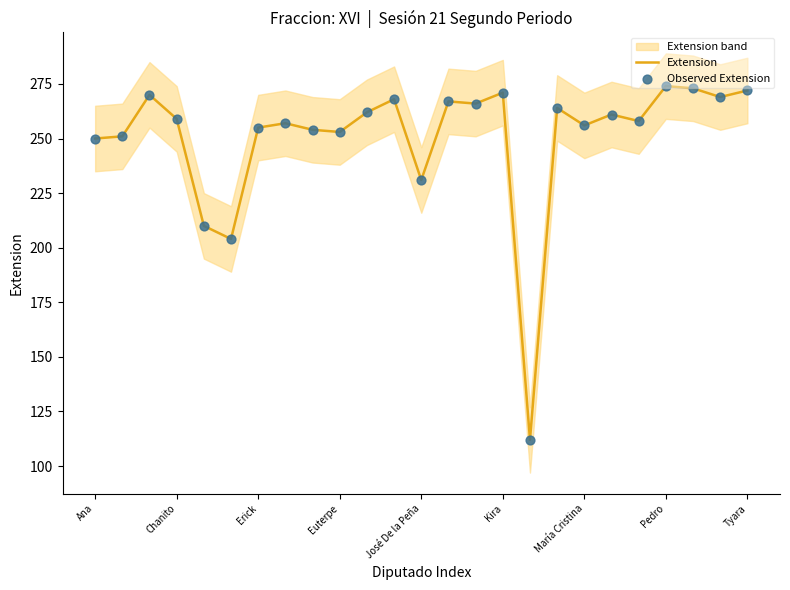

What is the maximum value for Extension?

274